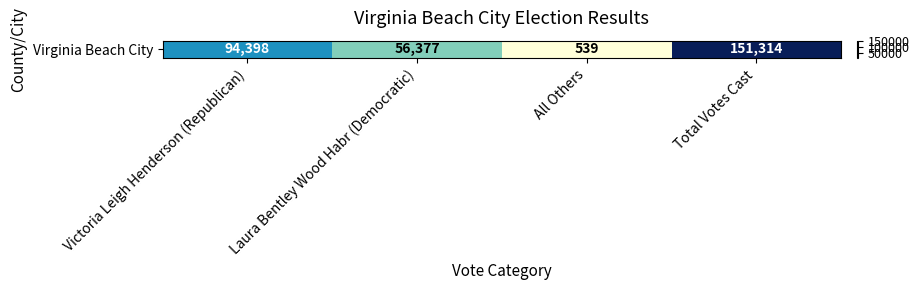

What is the change in value from All Others to Total Votes Cast?

+150775